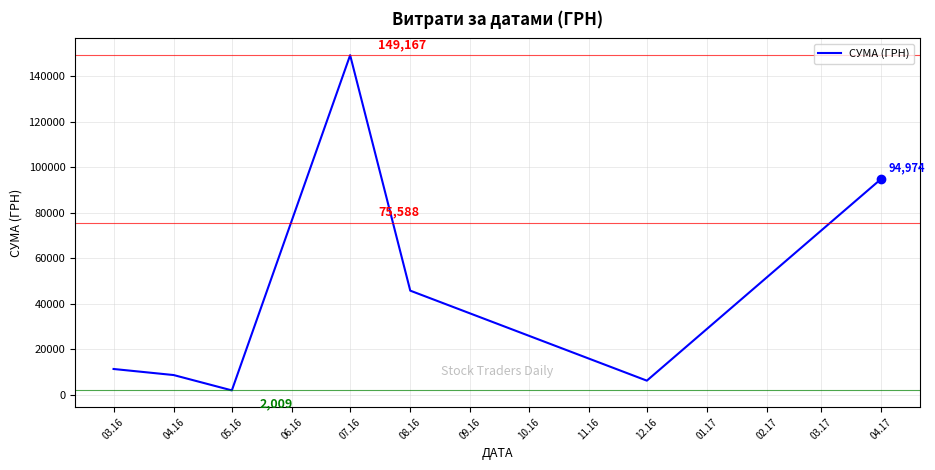

At which category does the data reach its first local valley?

05.16